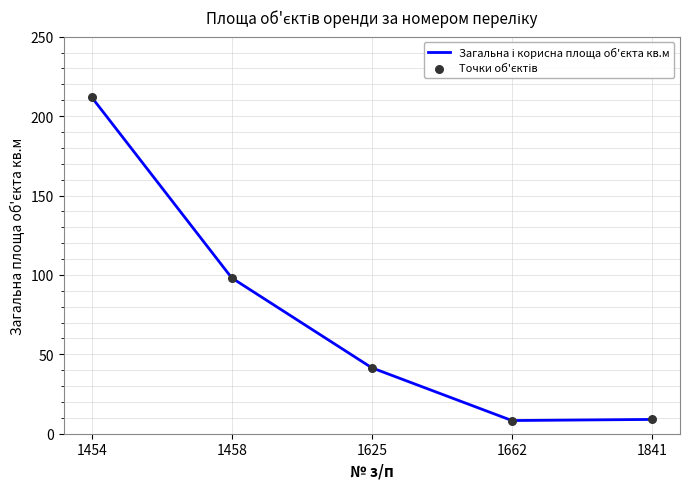

What is the change in value from 1458 to 1662?

-89.8